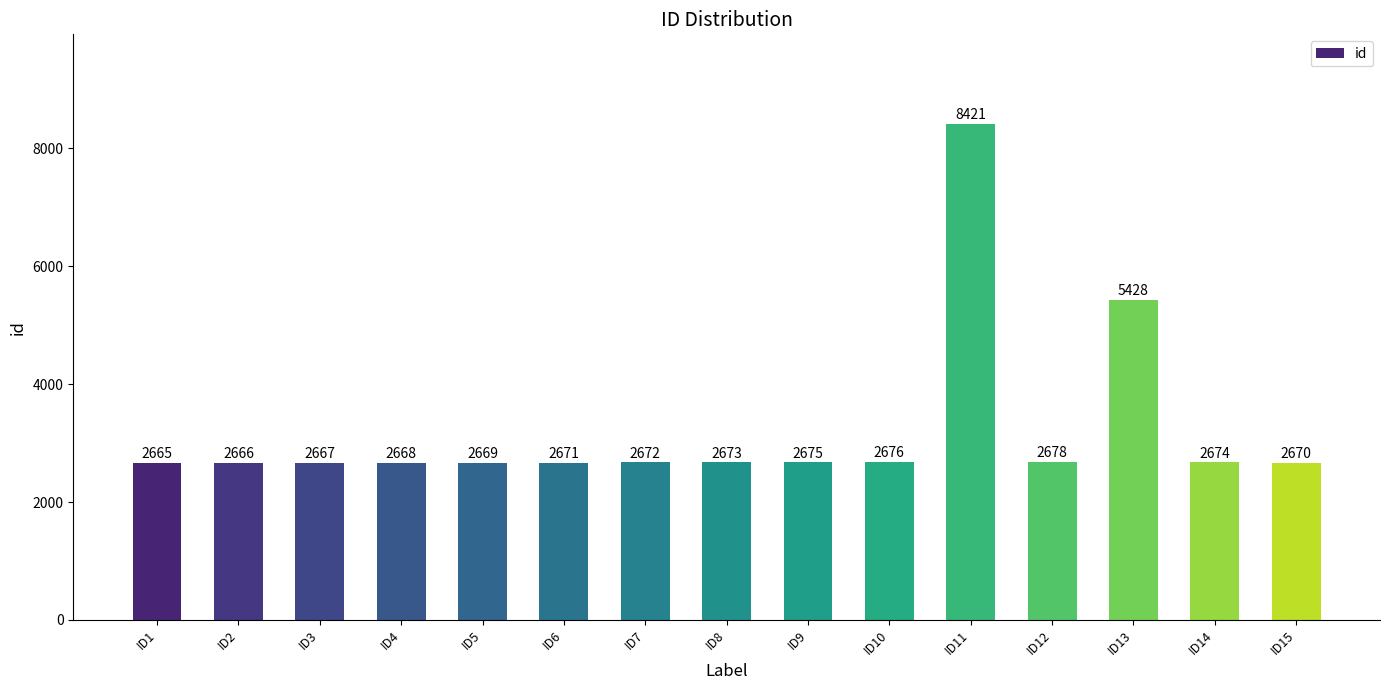

Reading left to right, what are all the values shown in this chart?

ID1=2665	ID2=2666	ID3=2667	ID4=2668	ID5=2669	ID6=2671	ID7=2672	ID8=2673	ID9=2675	ID10=2676	ID11=8421	ID12=2678	ID13=5428	ID14=2674	ID15=2670